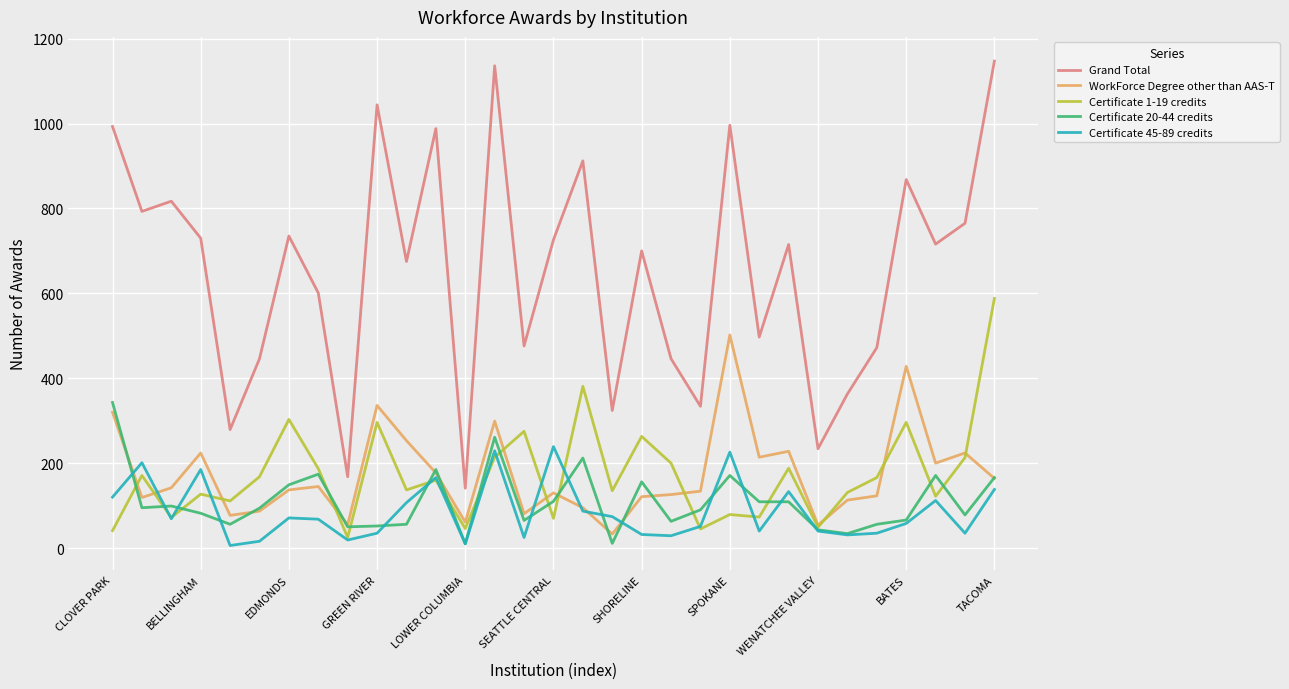

Rank the series by their maximum value, from highest to lowest.

Grand Total, Certificate 1-19 credits, WorkForce Degree other than AAS-T, Certificate 20-44 credits, Certificate 45-89 credits